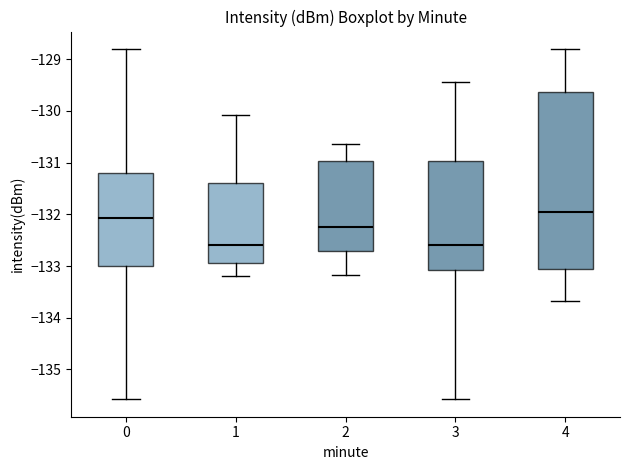

Reading left to right, read every box against the y-axis: the position of its median line, the range the box covers, and the ends of its whiskers. The values are not printed on the chart, so give them approximately, as read against the axis.

0: median -132.1, box -133.0 to -131.2, whiskers -135.6 to -128.8
1: median -132.6, box -132.9 to -131.4, whiskers -133.2 to -130.1
2: median -132.2, box -132.7 to -131.0, whiskers -133.2 to -130.6
3: median -132.6, box -133.1 to -131.0, whiskers -135.6 to -129.5
4: median -132.0, box -133.1 to -129.6, whiskers -133.7 to -128.8